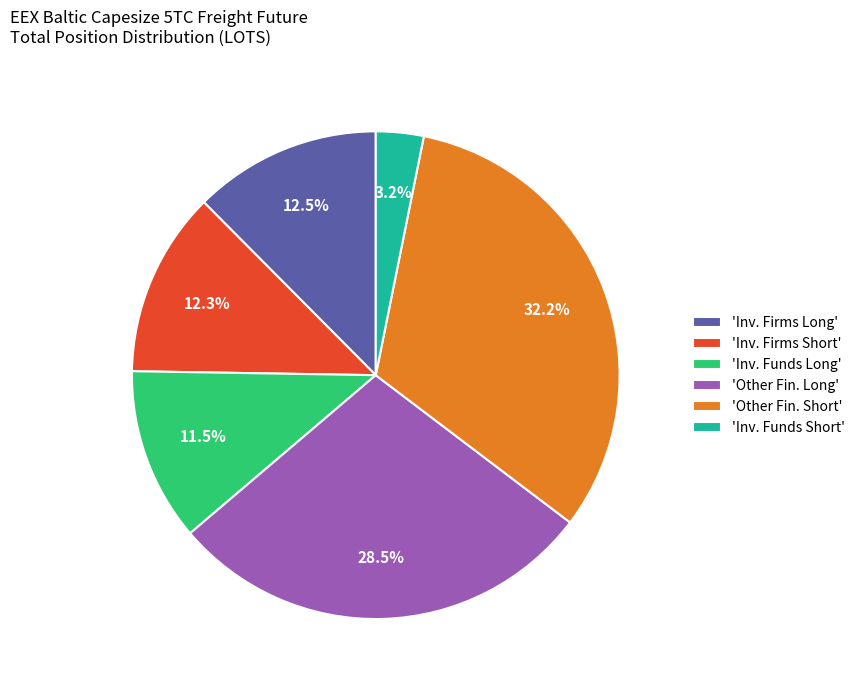

What is the largest slice in the pie chart?

'Other Fin. Short'